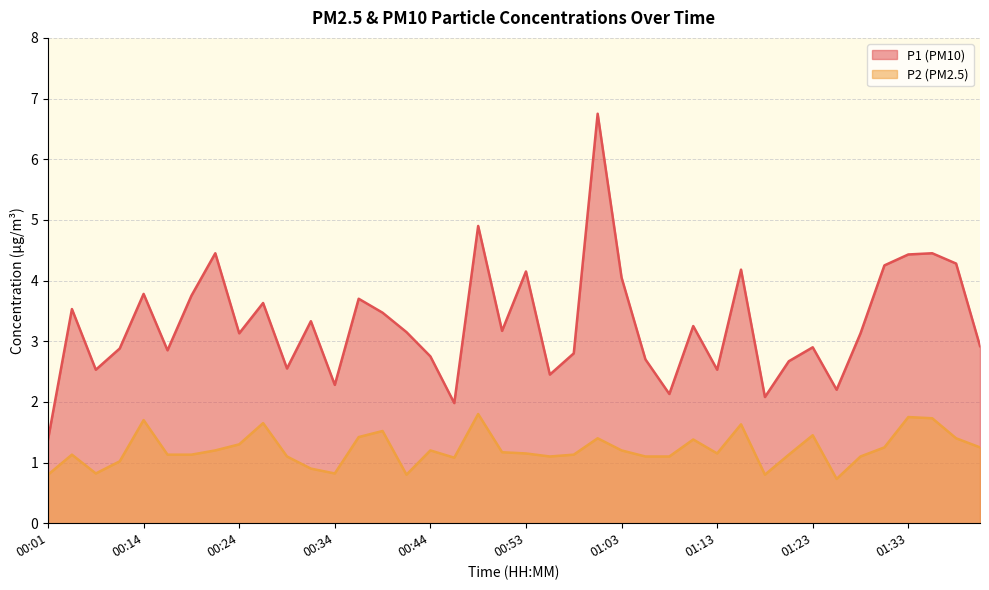

Does the chart display data point markers on the line(s)?

No